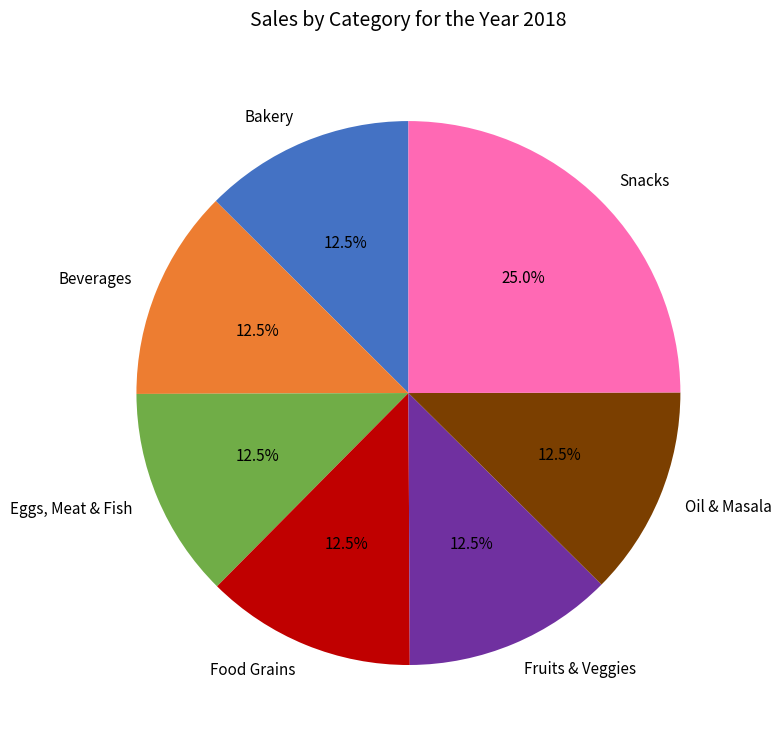

Count the number of slices in the pie.

7